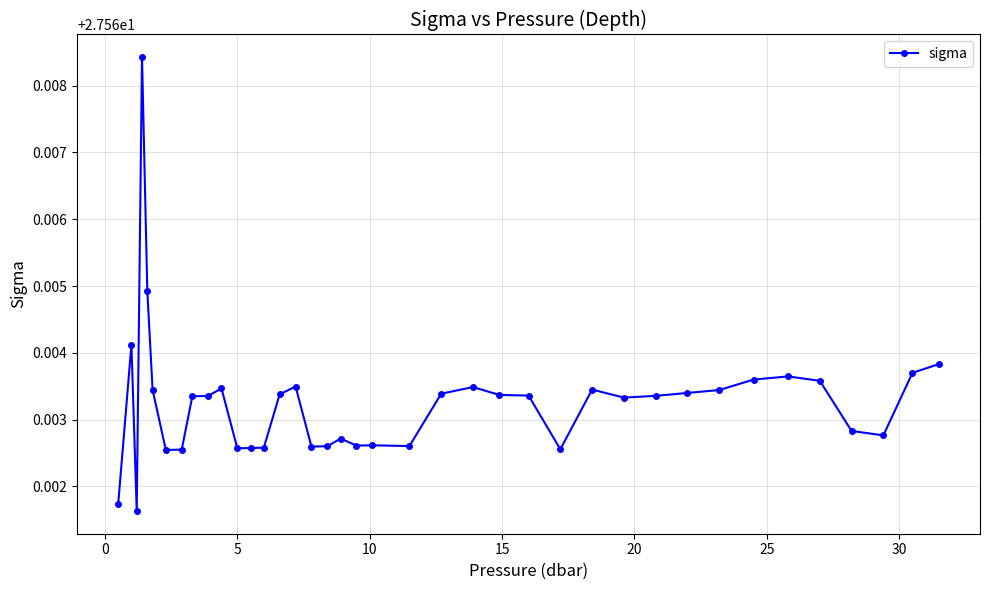

True or false: there are more than 0 points higher than both neighbors.

True